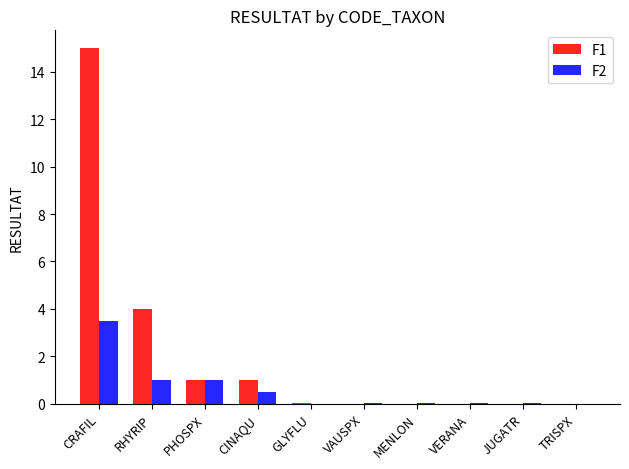

The F1 series shows 21.0 at CRAFIL. True or false?

False